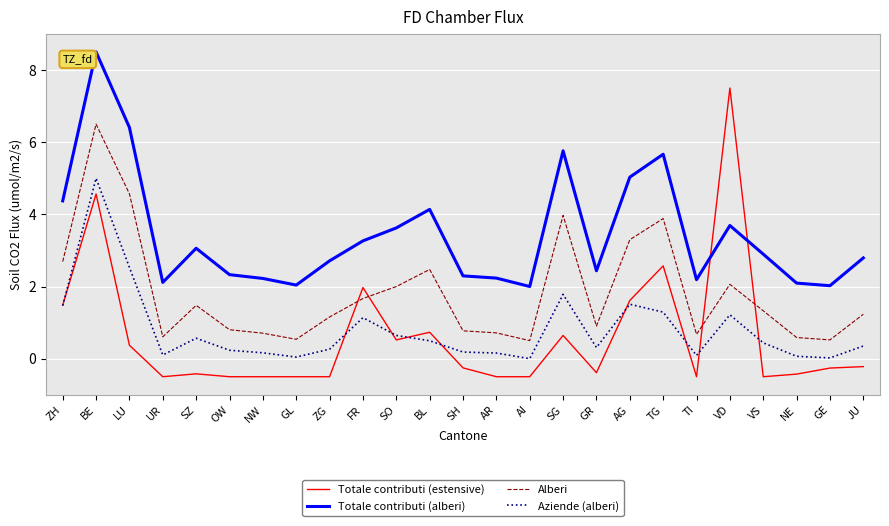

Where do Totale contributi (alberi) and Totale contributi (estensive) first cross each other?

TI and VD